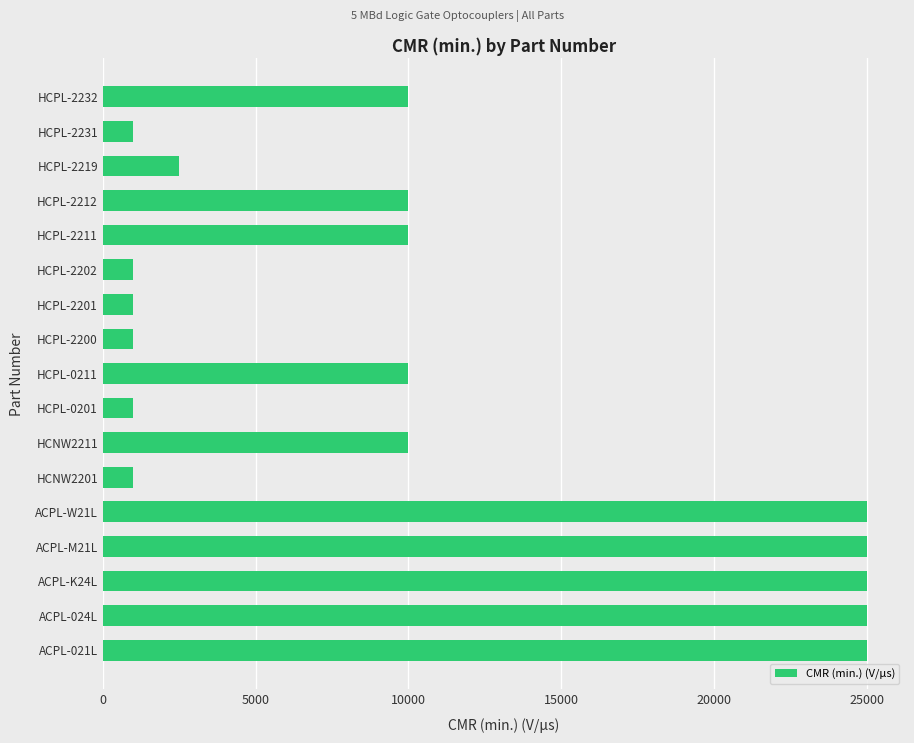

Is it true that the value at ACPL-024L is 25000?

True